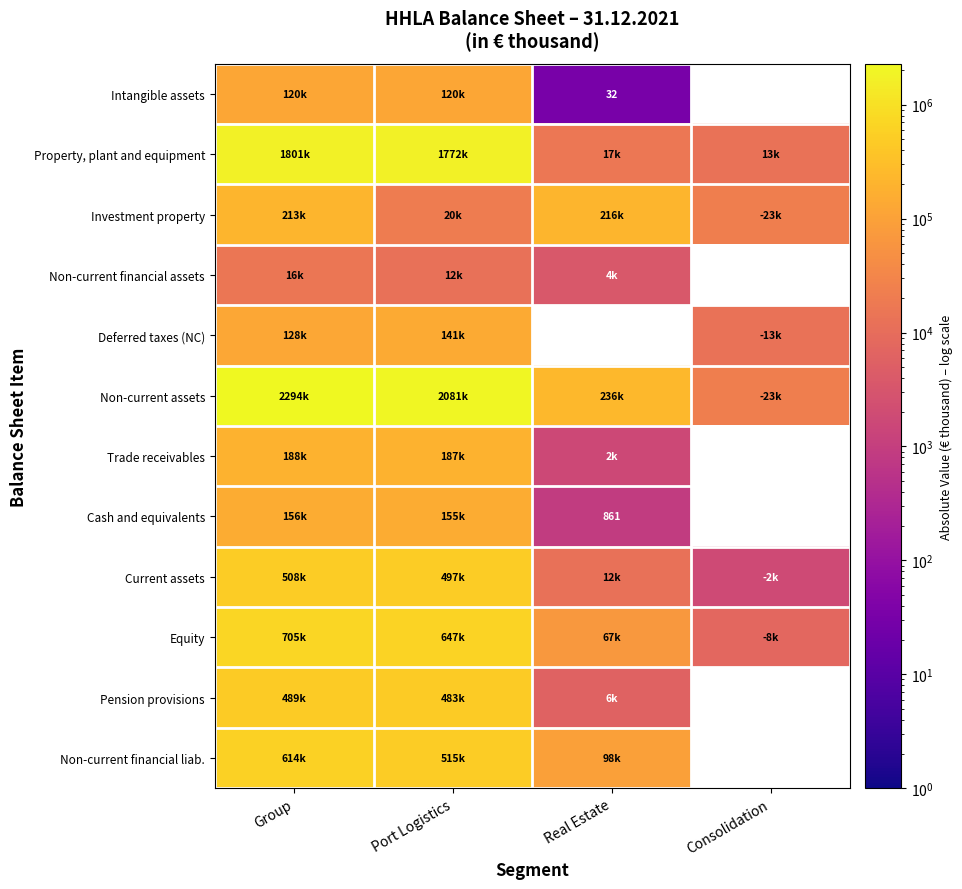

List the series in order of their peak value, lowest first.

Non-current financial assets, Intangible assets, Deferred taxes (NC), Cash and equivalents, Trade receivables, Investment property, Pension provisions, Current assets, Non-current financial liab., Equity, Property, plant and equipment, Non-current assets